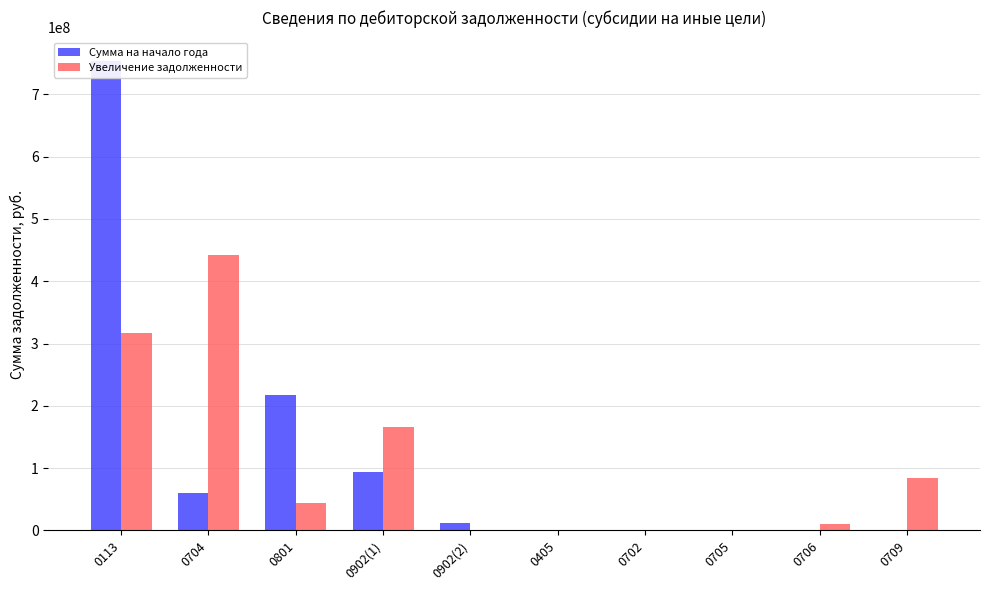

How many values in the Увеличение задолженности series exceed 44134600?

5